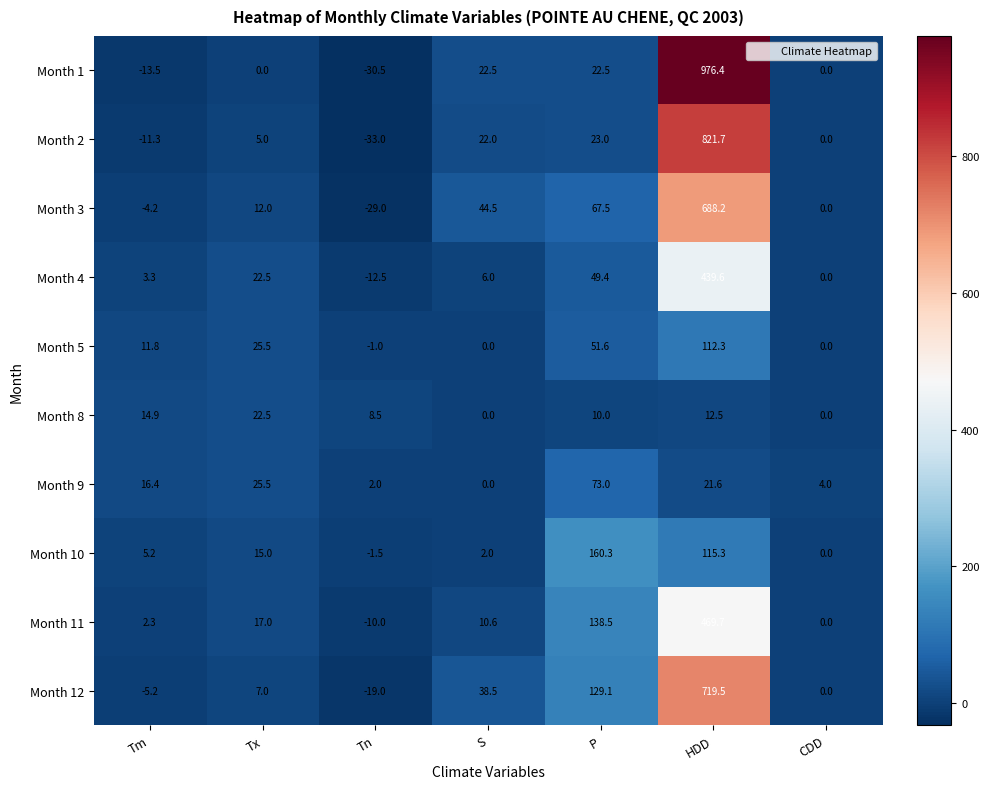

Count the number of data series in this chart.

10